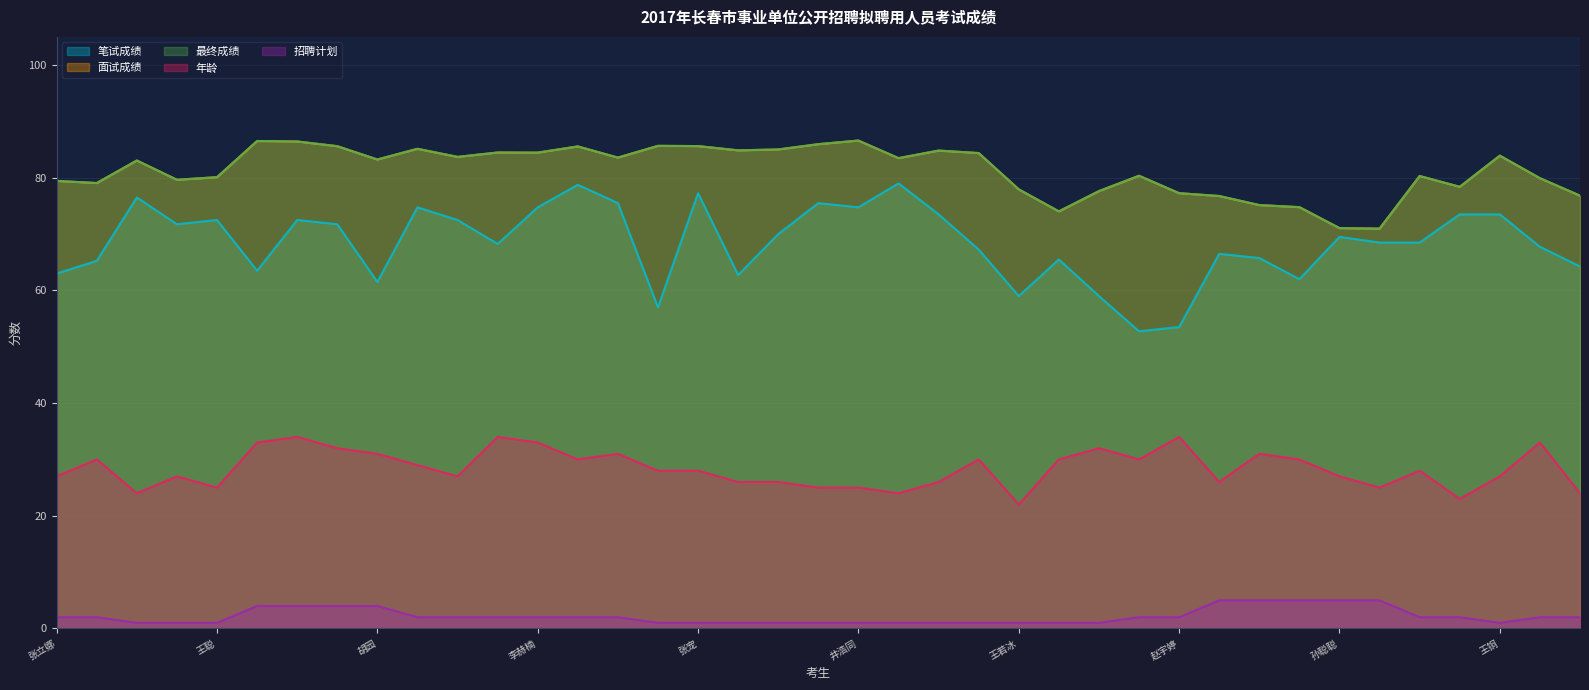

At how many categories does at least one series exceed 45?

39